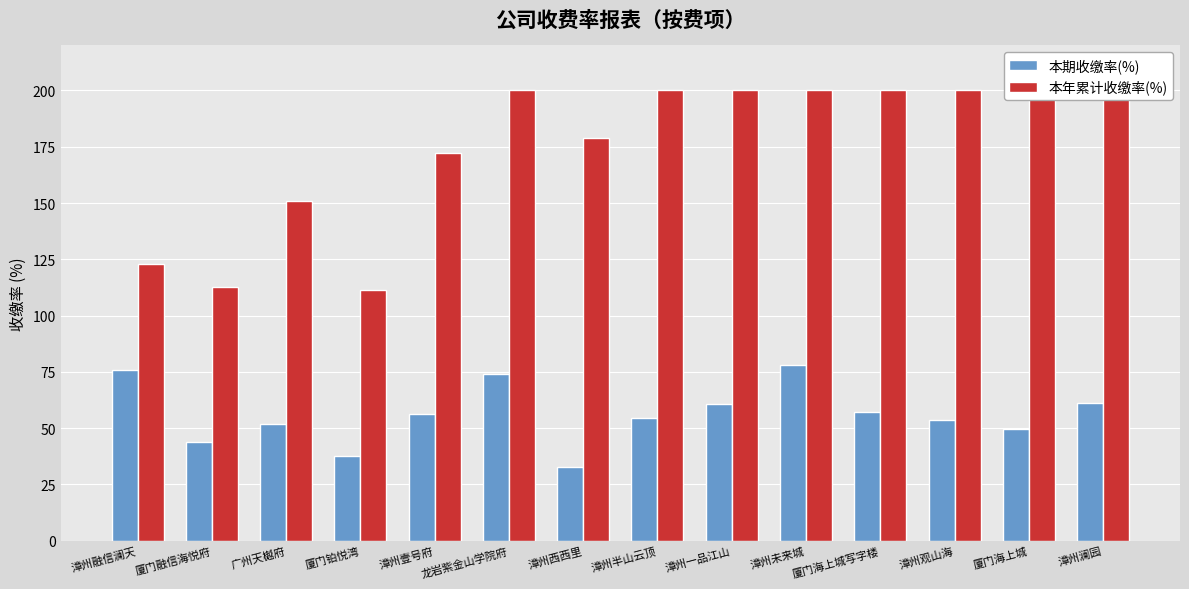

Rank the series by their maximum value, from highest to lowest.

本年累计收缴率(%), 本期收缴率(%)